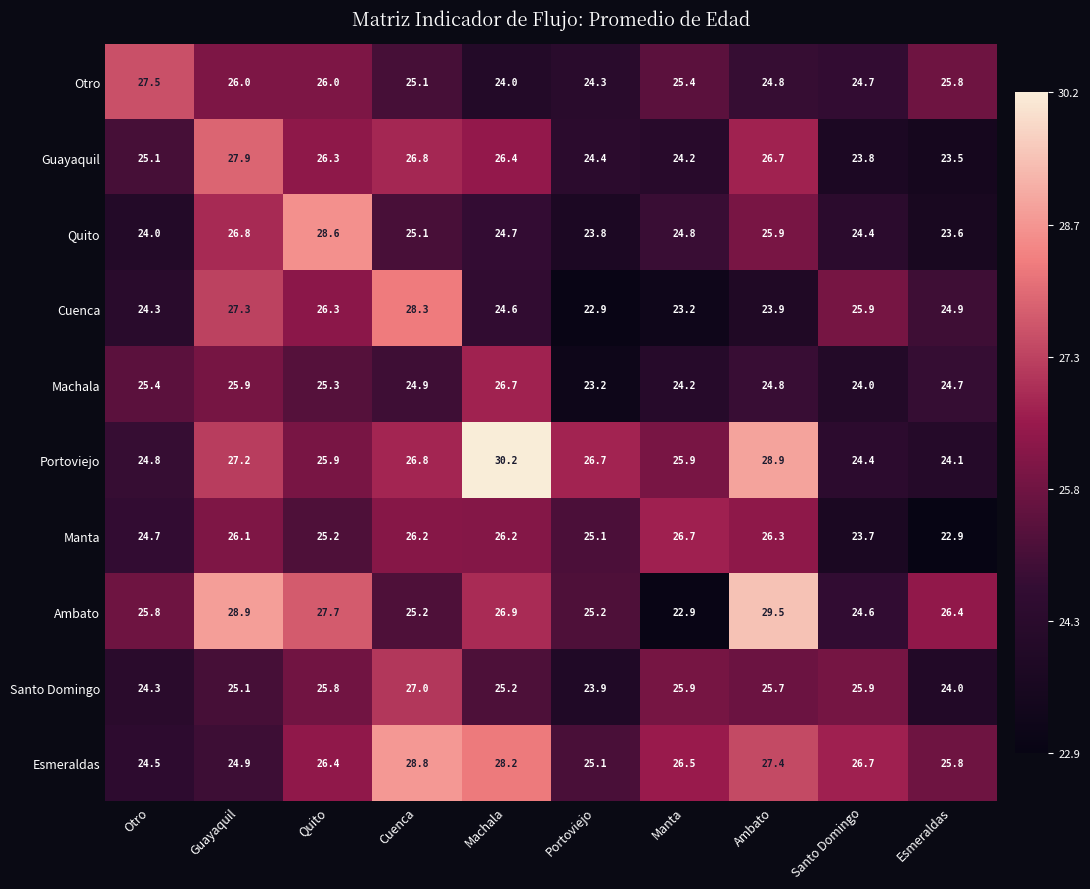

Which series changed the most between Guayaquil and Machala?

Esmeraldas